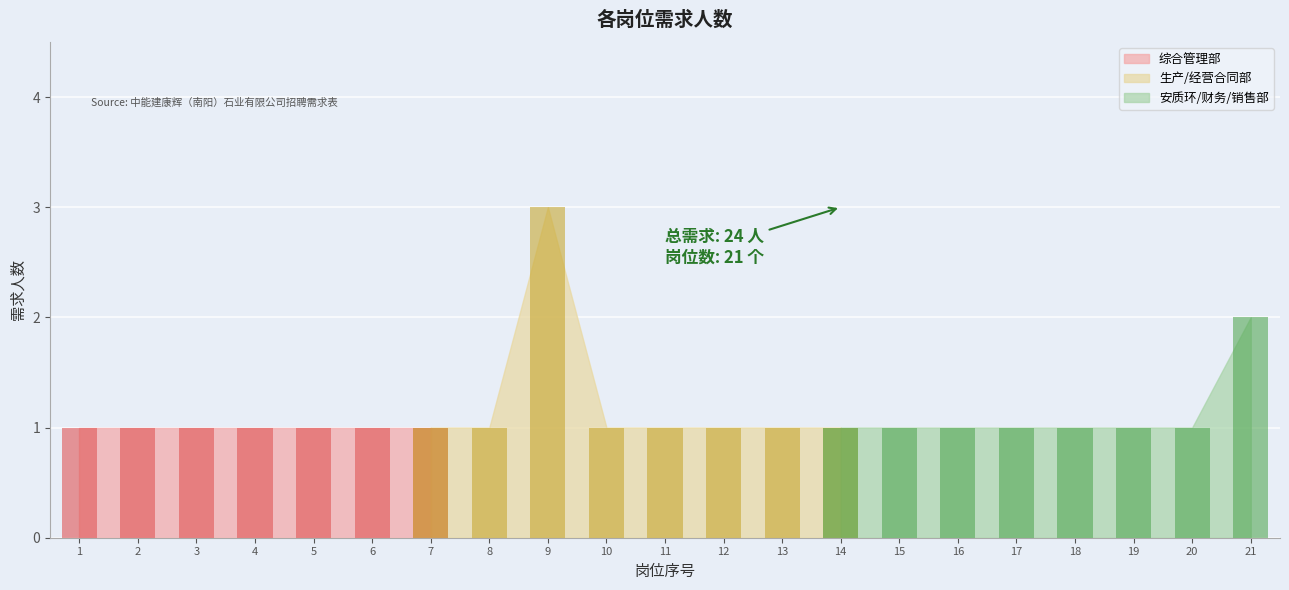

How many bars are there in total?

21